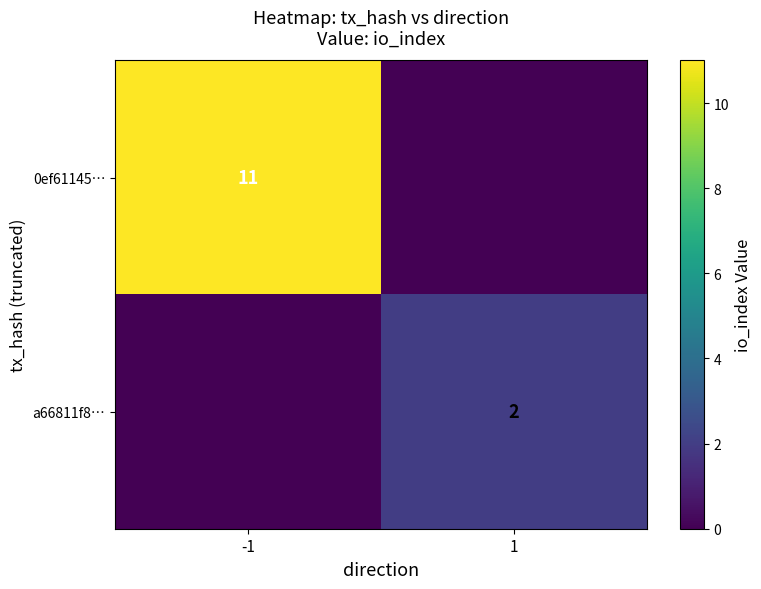

The a66811f8… series shows 2 at 1. True or false?

True